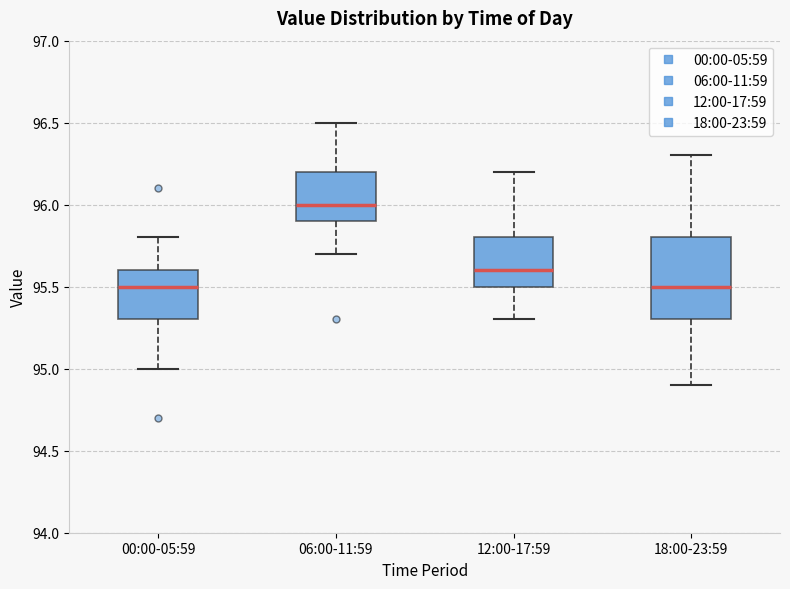

Where is the lower edge of the box for 00:00-05:59 on the y-axis? The values are not printed on the chart, so give them approximately, as read against the axis.

95.3